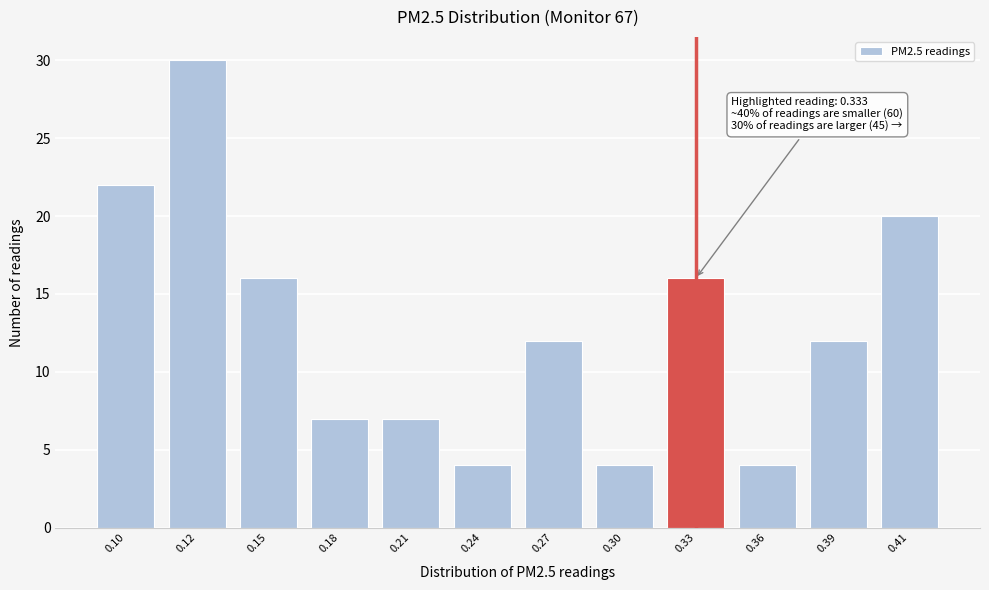

Reading right to left, list all the values displayed in this chart.

20	12	4	16	4	12	4	7	7	16	30	22